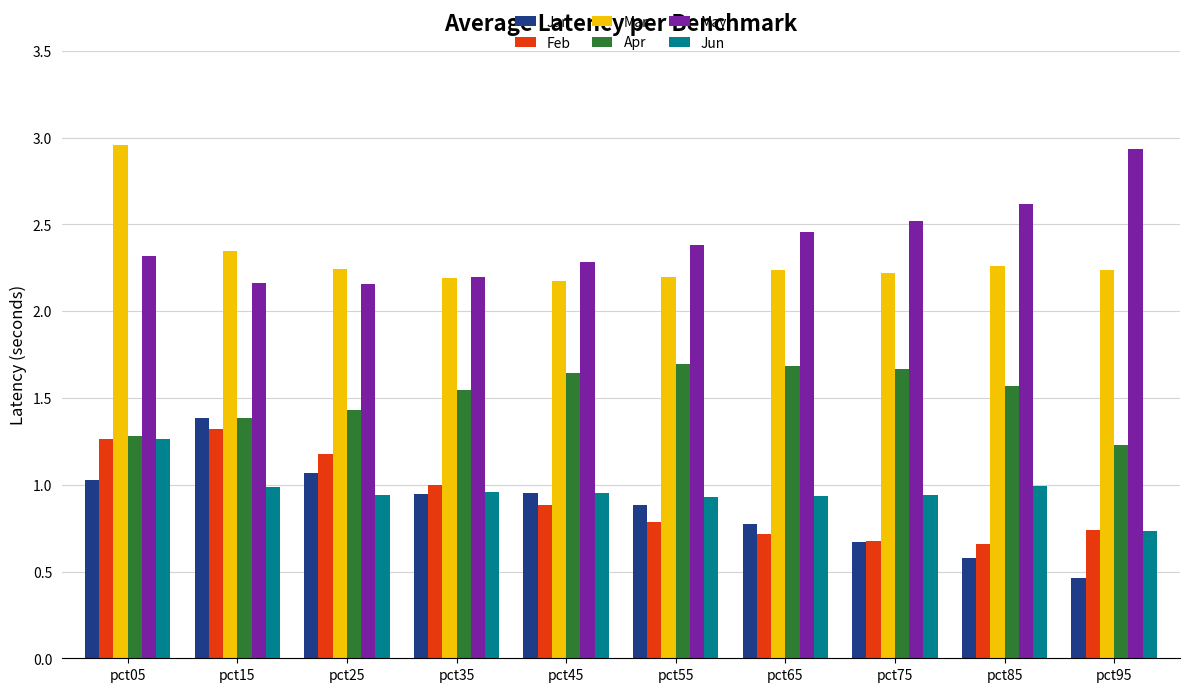

At which category does the chart reach its minimum across all series?

pct95